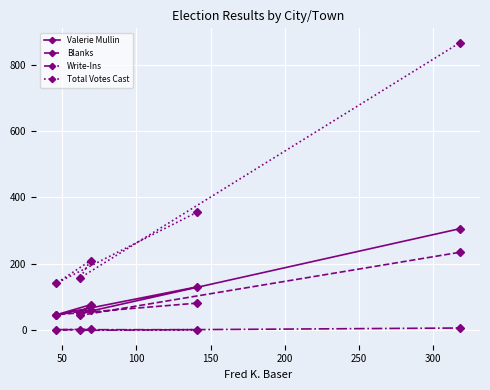

True or false: Total Votes Cast and Blanks intersect in this chart.

False